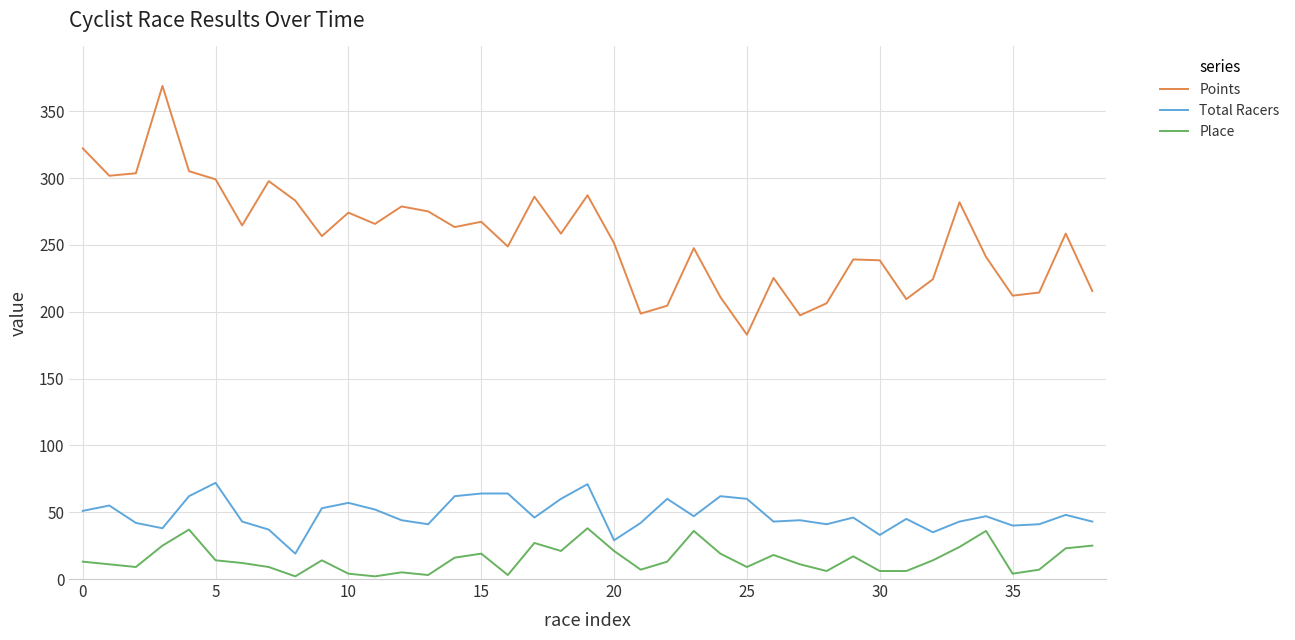

What is the highest value of the Points series?

369.0